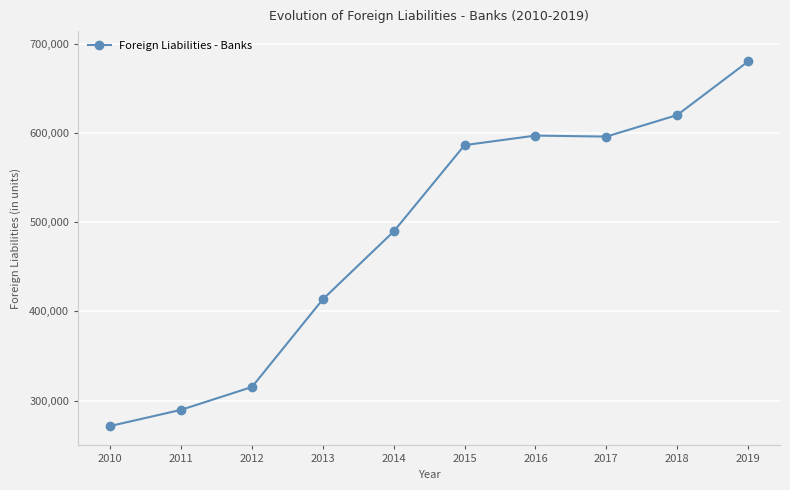

At which category does the chart reach its peak across all series?

2019